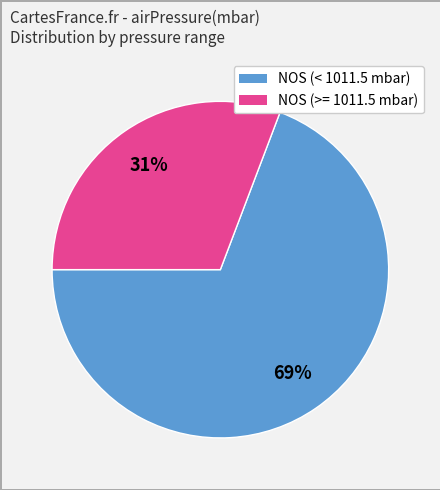

To the nearest percent, what is the average slice percentage?

50%